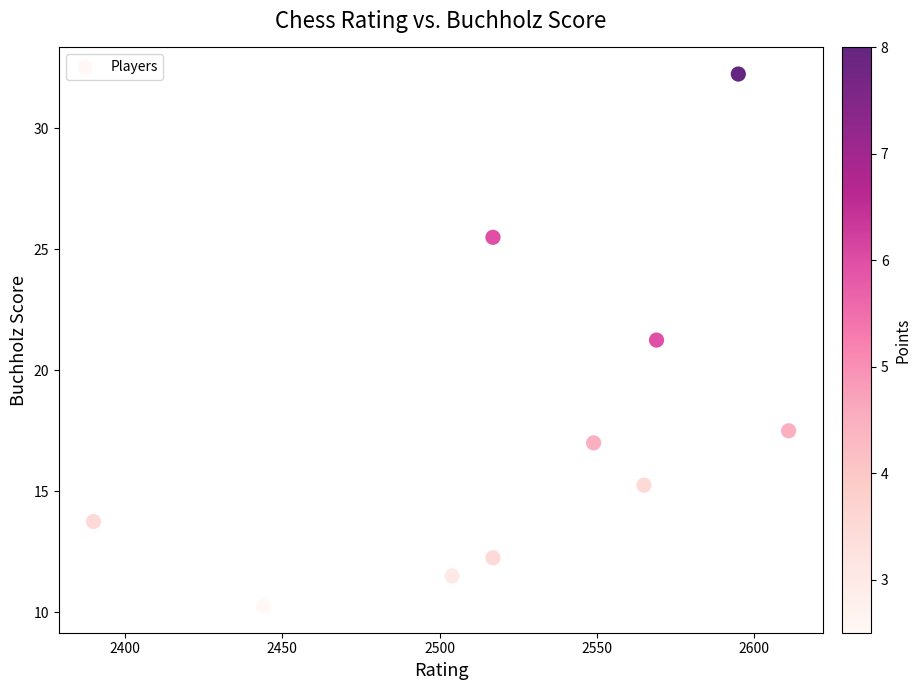

What is the range of Y values (max minus min)?

22.0